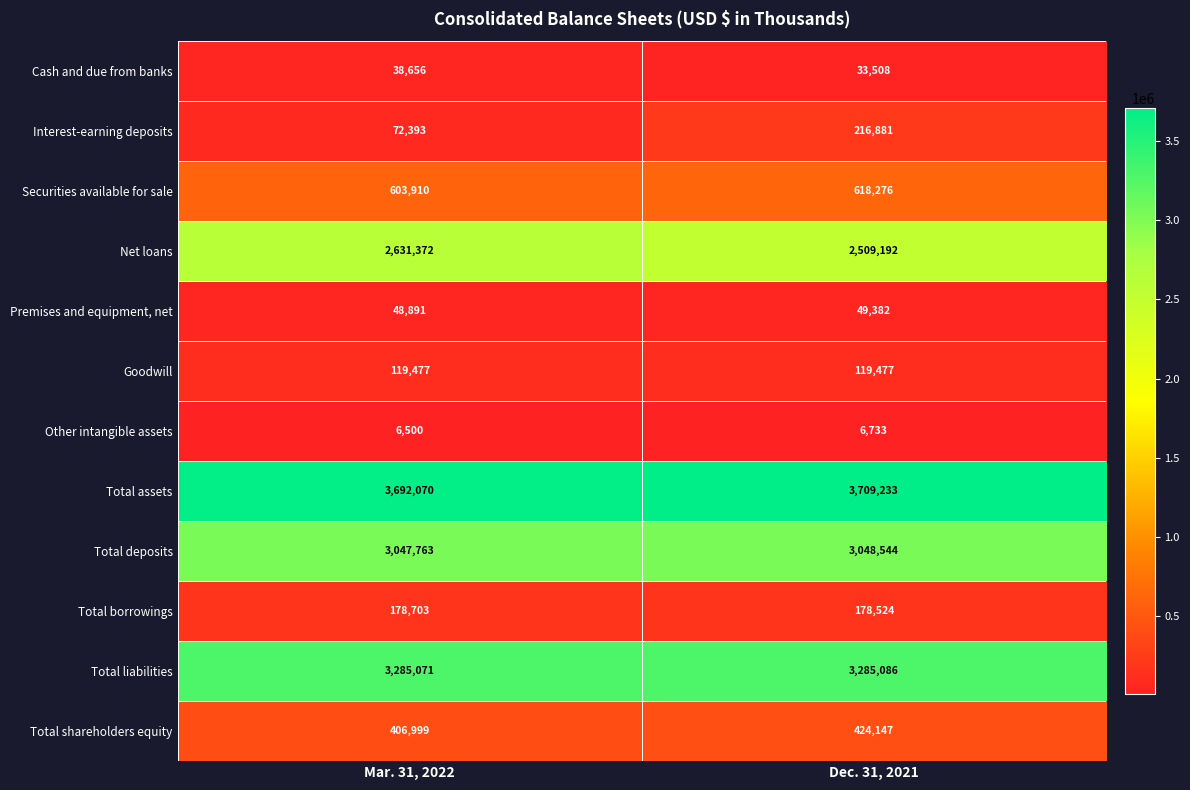

Which category has the highest value in the Cash and due from banks series?

Mar. 31, 2022